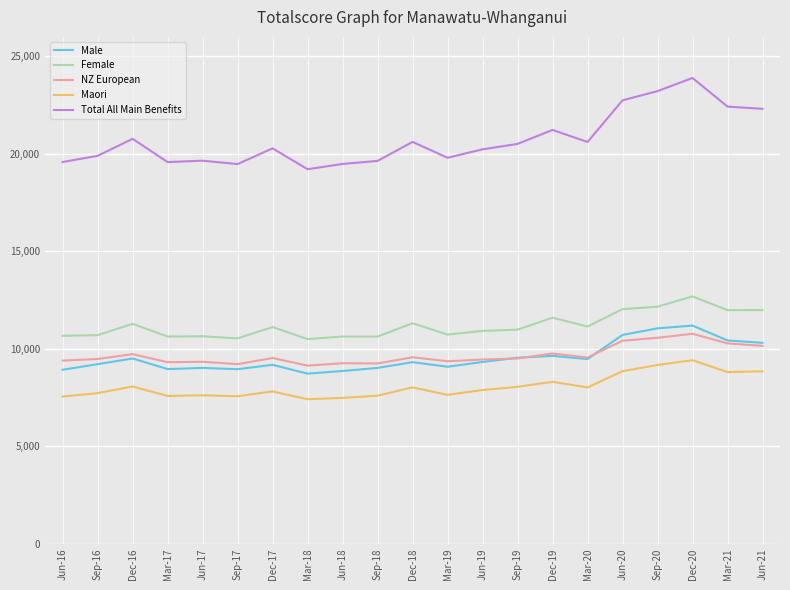

What is the smallest value displayed?

7404